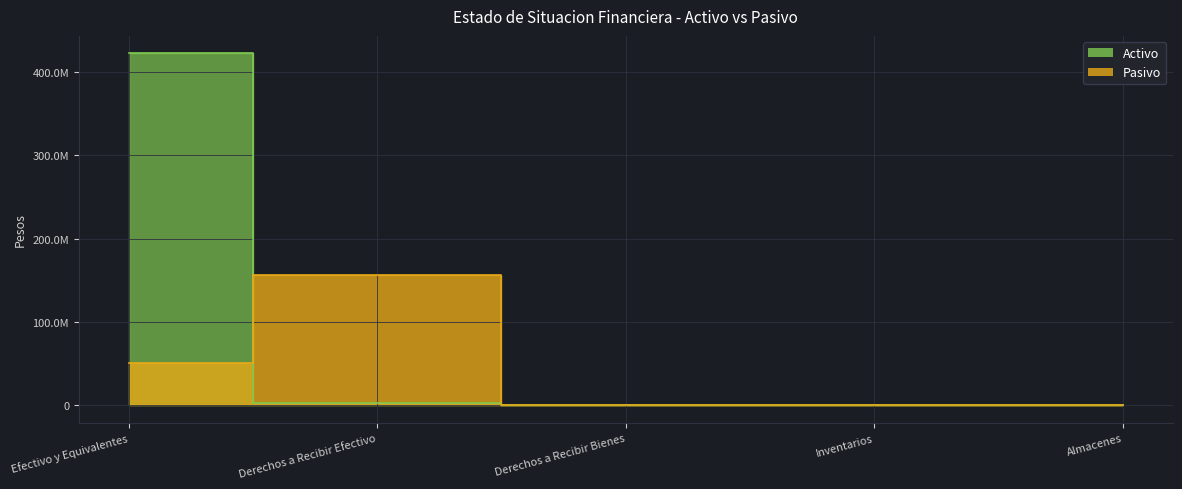

How many times do Activo and Pasivo cross each other?

2